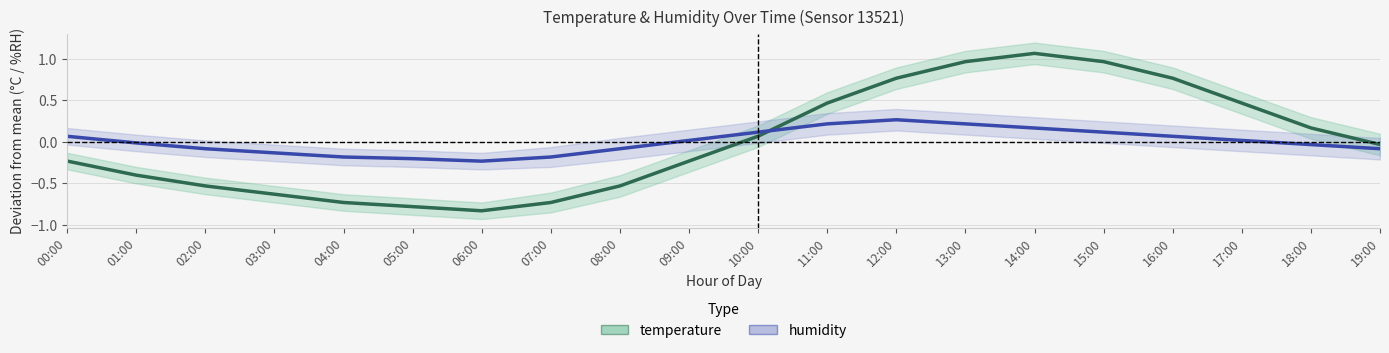

Is it true that temperature equals -1.2 at 04:00?

False